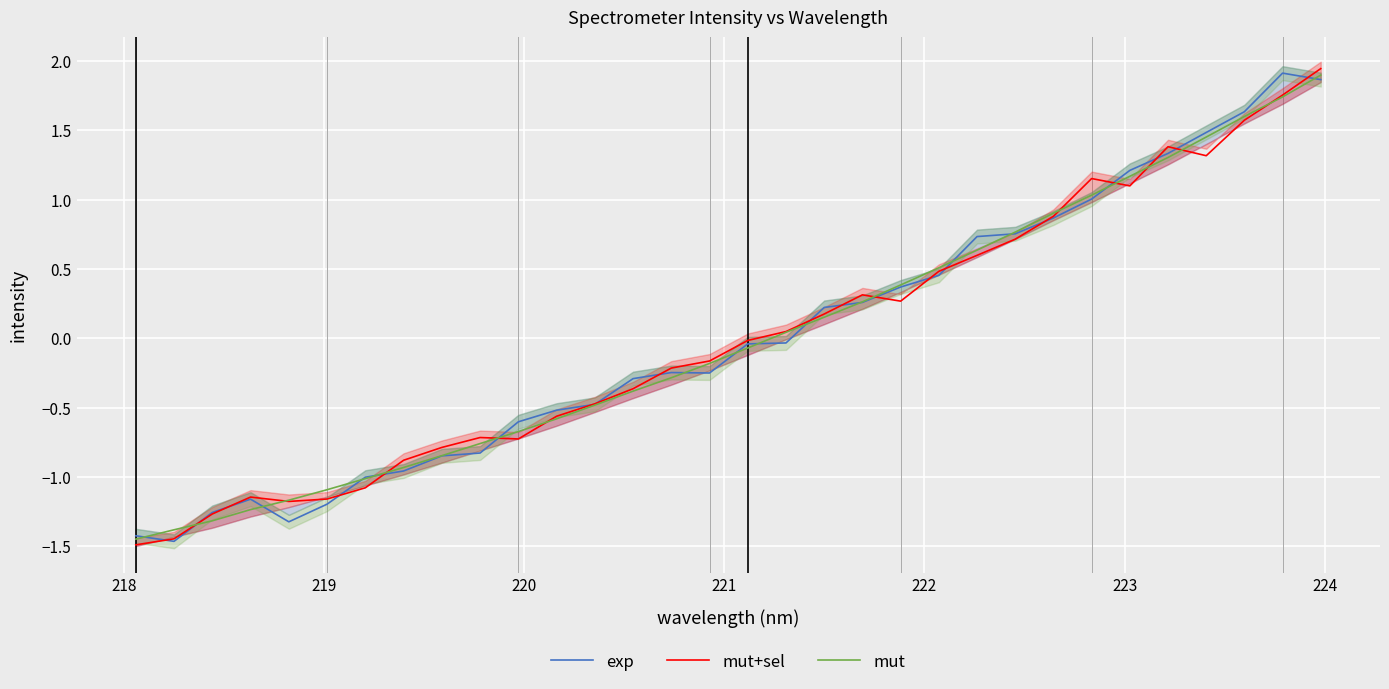

Which series ends up on top after the final intersection of mut and mut+sel?

mut+sel